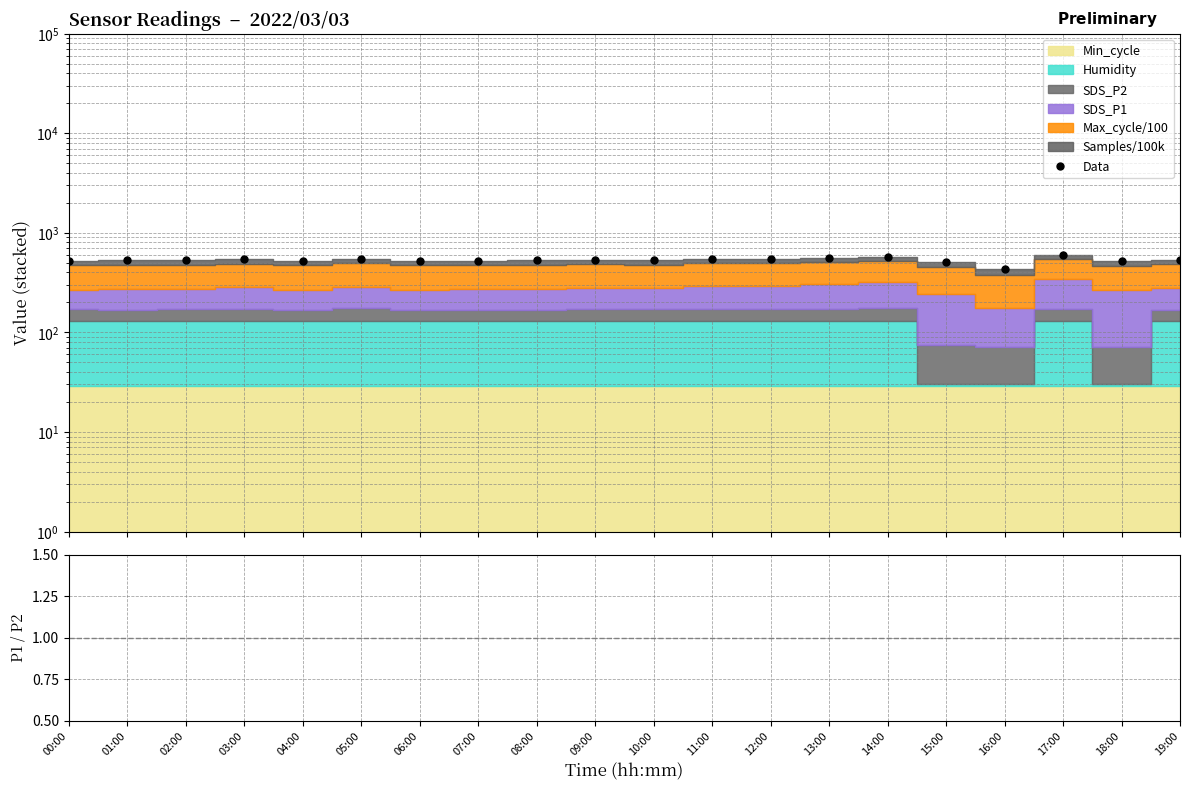

Is it true that Data equals 796.3 at 17:00?

False